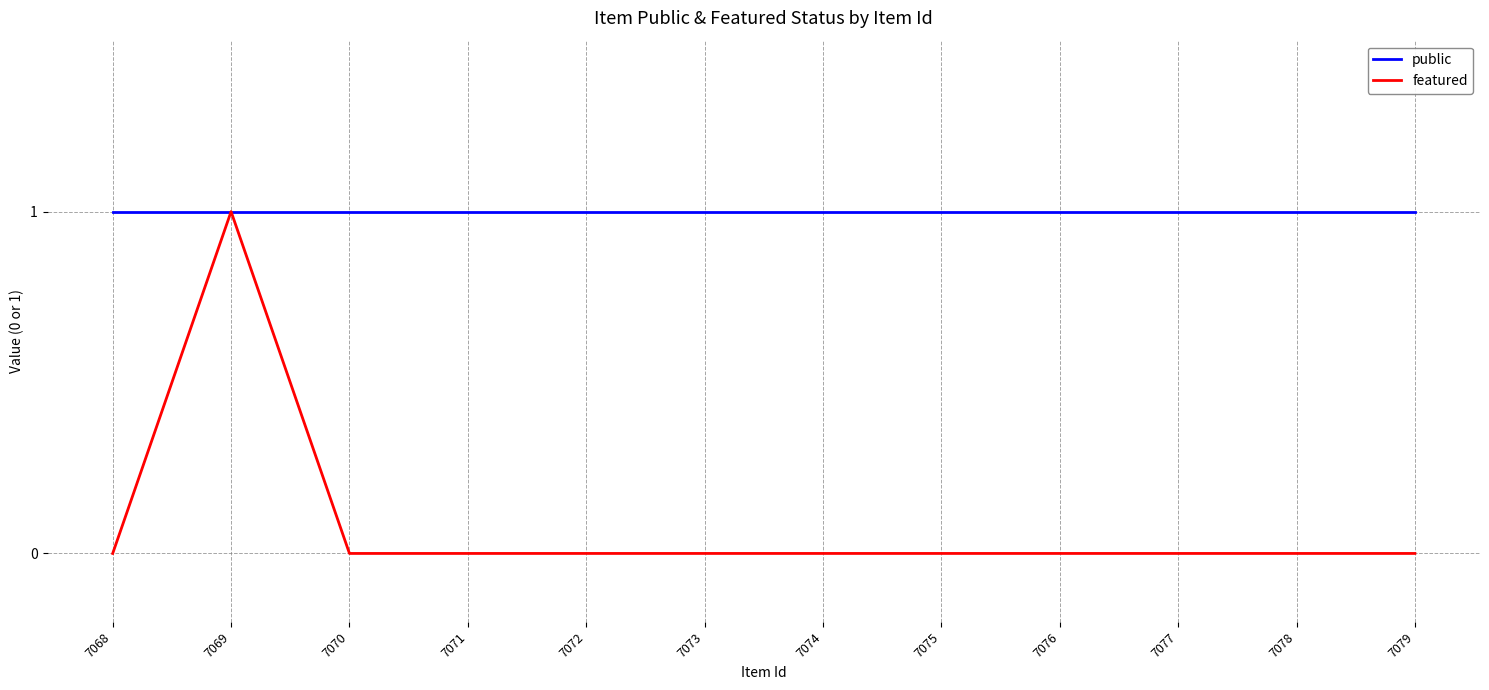

Reading left to right, what are all the values shown in this chart?

public: 7068=1	7069=1	7070=1	7071=1	7072=1	7073=1	7074=1	7075=1	7076=1	7077=1	7078=1	7079=1
featured: 7068=0	7069=1	7070=0	7071=0	7072=0	7073=0	7074=0	7075=0	7076=0	7077=0	7078=0	7079=0